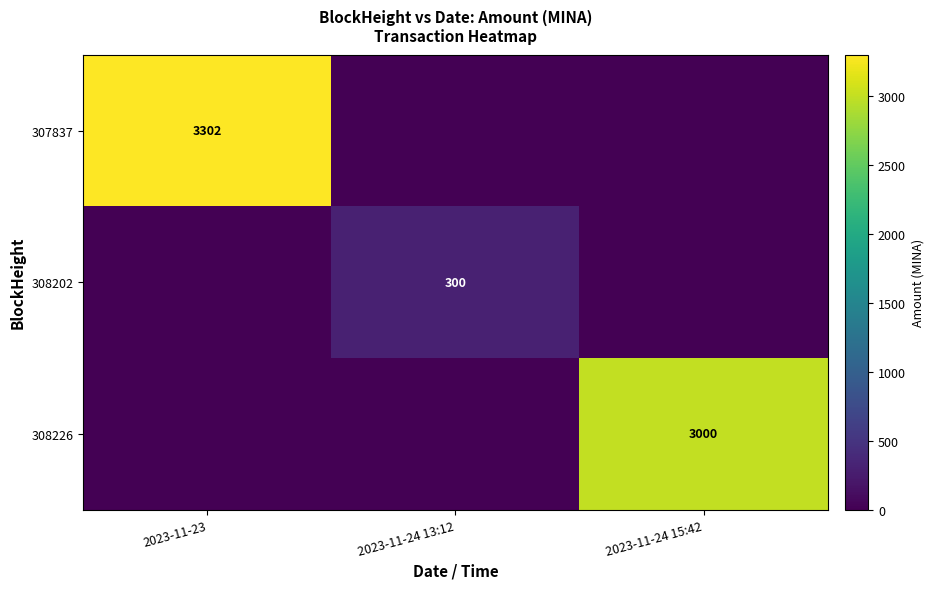

True or false: 307837 has a value of 997 at 2023-11-23.

False